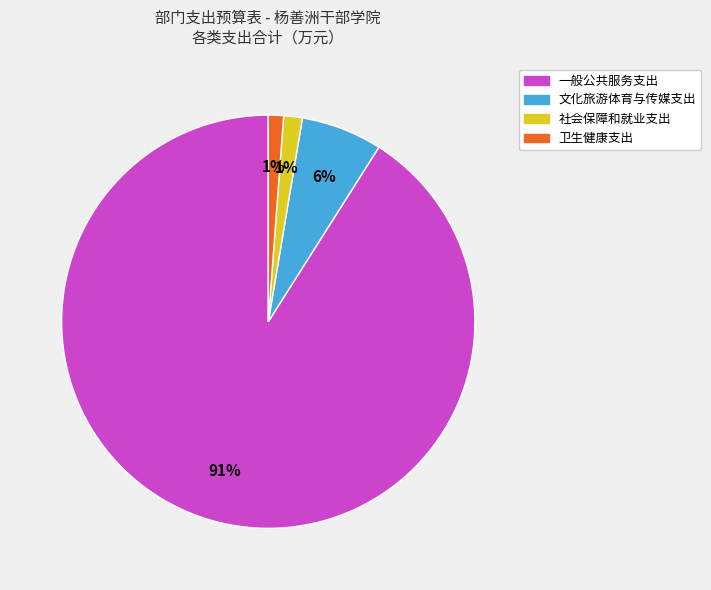

To the nearest percent, what portion does 文化旅游体育与传媒支出 represent?

6%